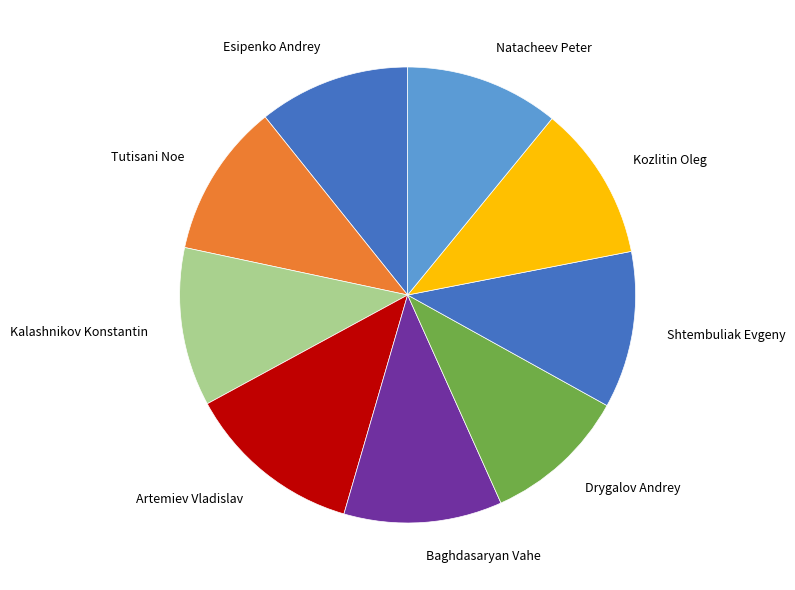

True or false: Kozlitin Oleg accounts for 1% of the total.

False